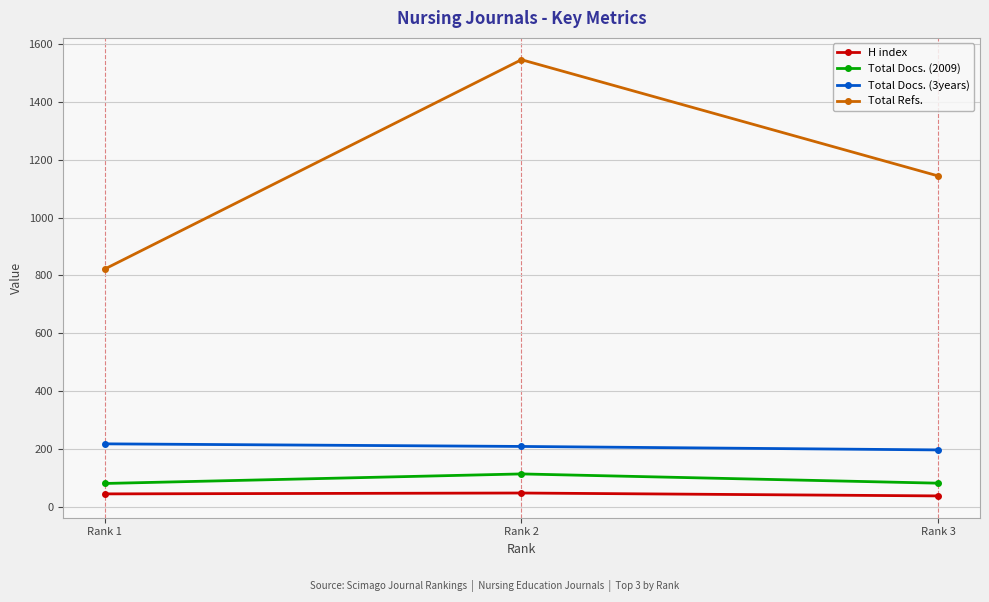

Rank the categories by Total Refs. value from highest to lowest.

Rank 2, Rank 3, Rank 1